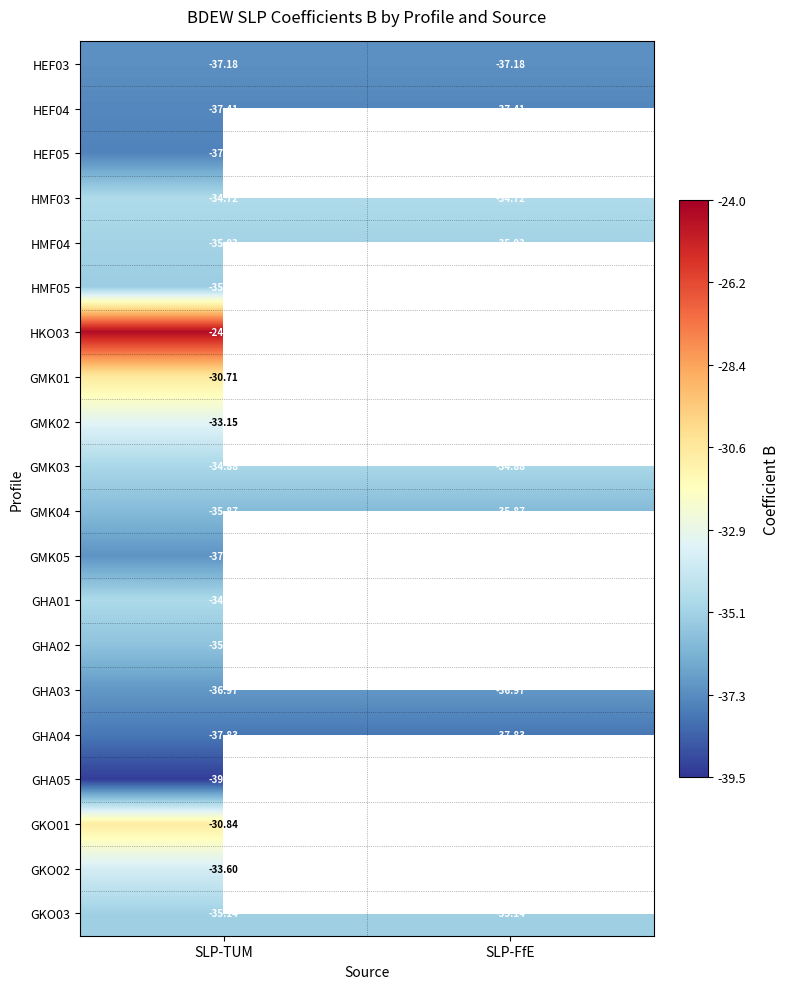

The HKO03 series shows -14.1 at SLP-TUM. True or false?

False